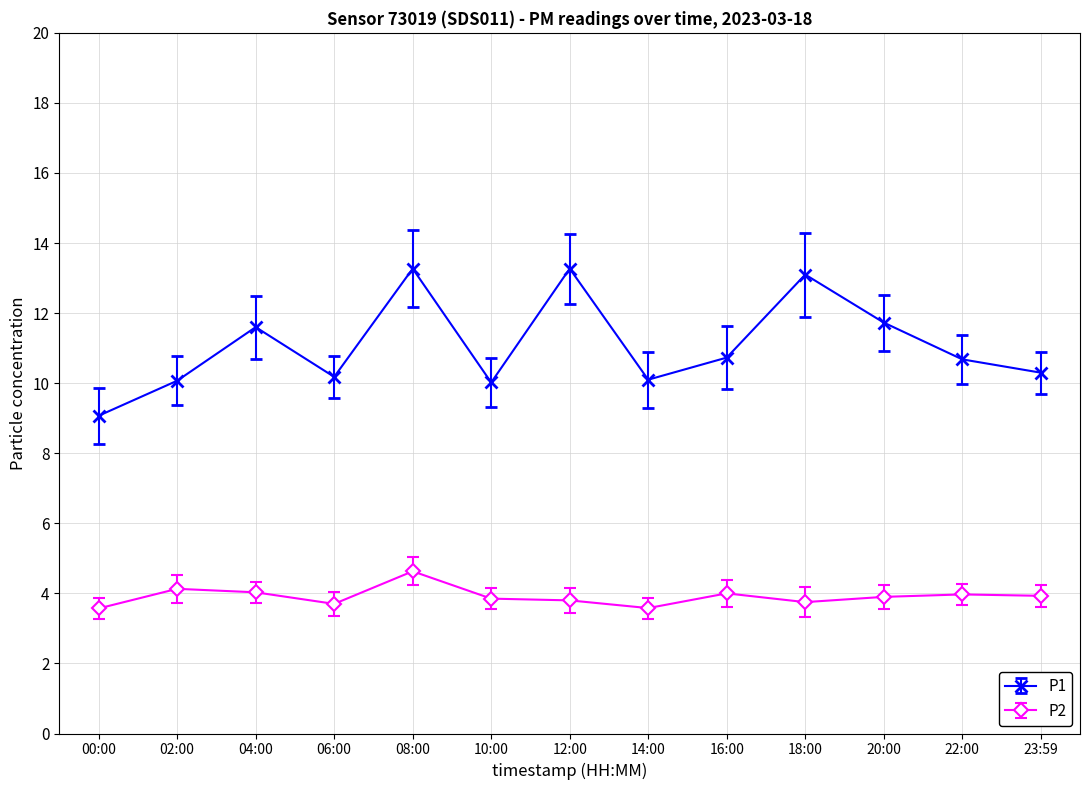

Which category has the highest value in the P2 series?

08:00